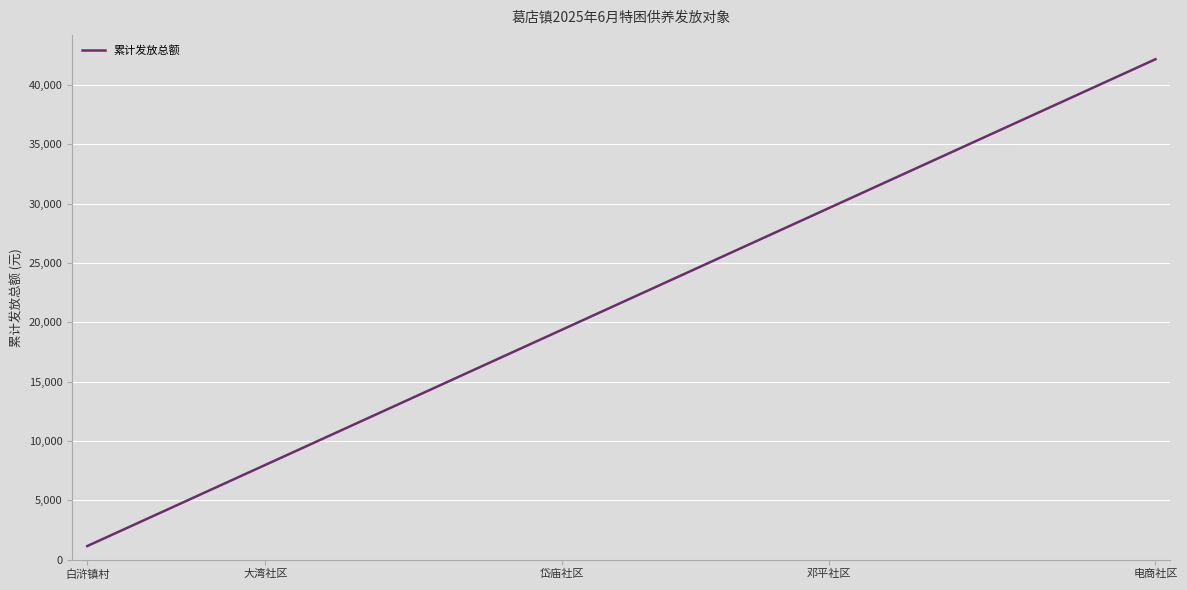

What is the average value?

21660